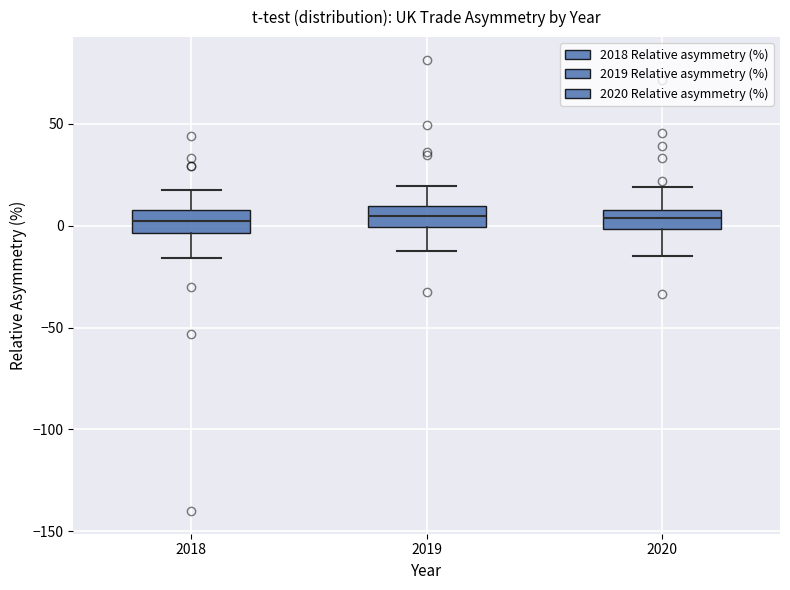

Where does the upper whisker of the box at x = 2020 end on the y-axis? The values are not printed on the chart, so give them approximately, as read against the axis.

20